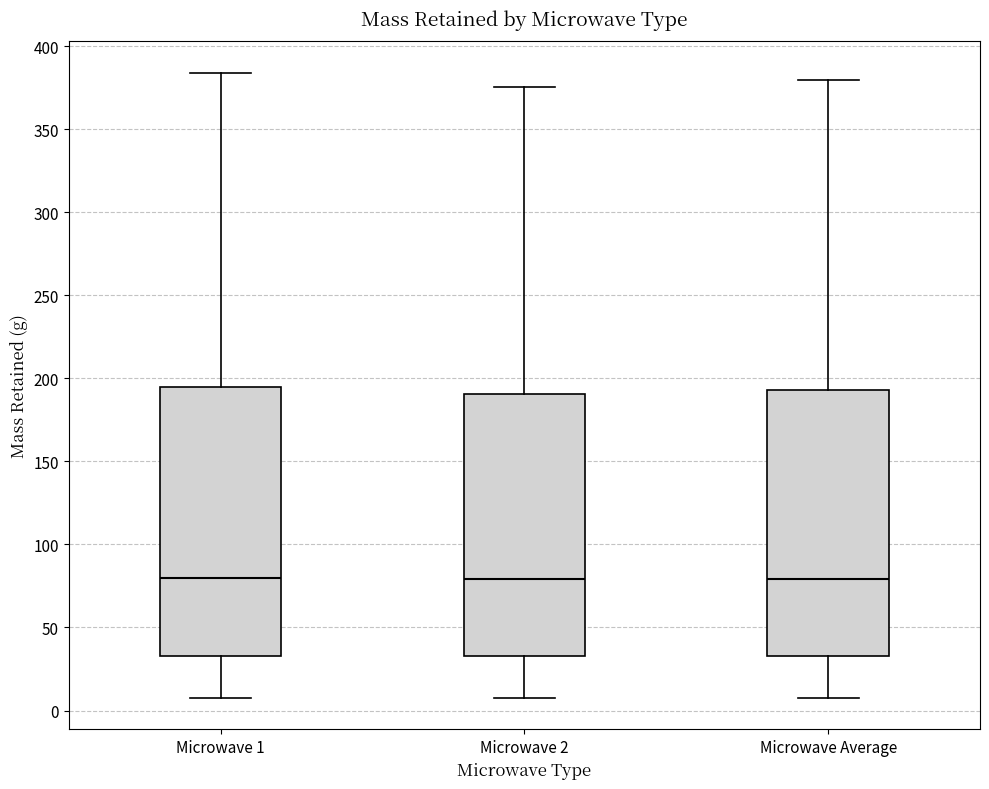

Reading left to right, transcribe this box plot: for each box, give where its median line is, the range the box spans, and where its two whiskers end, as read against the y-axis. The values are not printed on the chart, so give them approximately, as read against the axis.

Microwave 1: median 80, box 35 to 195, whiskers 10 to 385
Microwave 2: median 80, box 35 to 190, whiskers 10 to 375
Microwave Average: median 80, box 35 to 195, whiskers 10 to 380